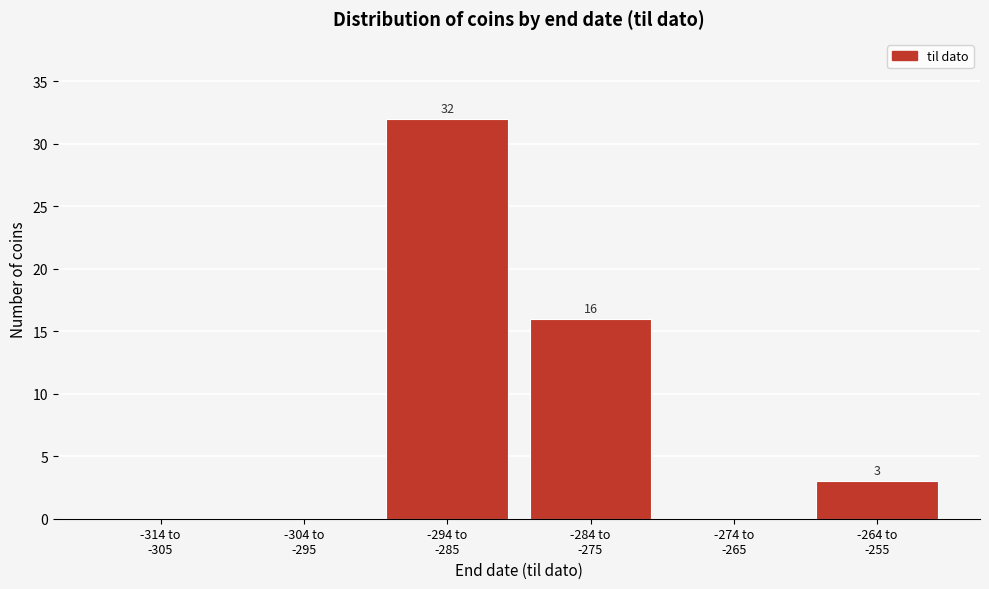

What is the sum of all values?

51